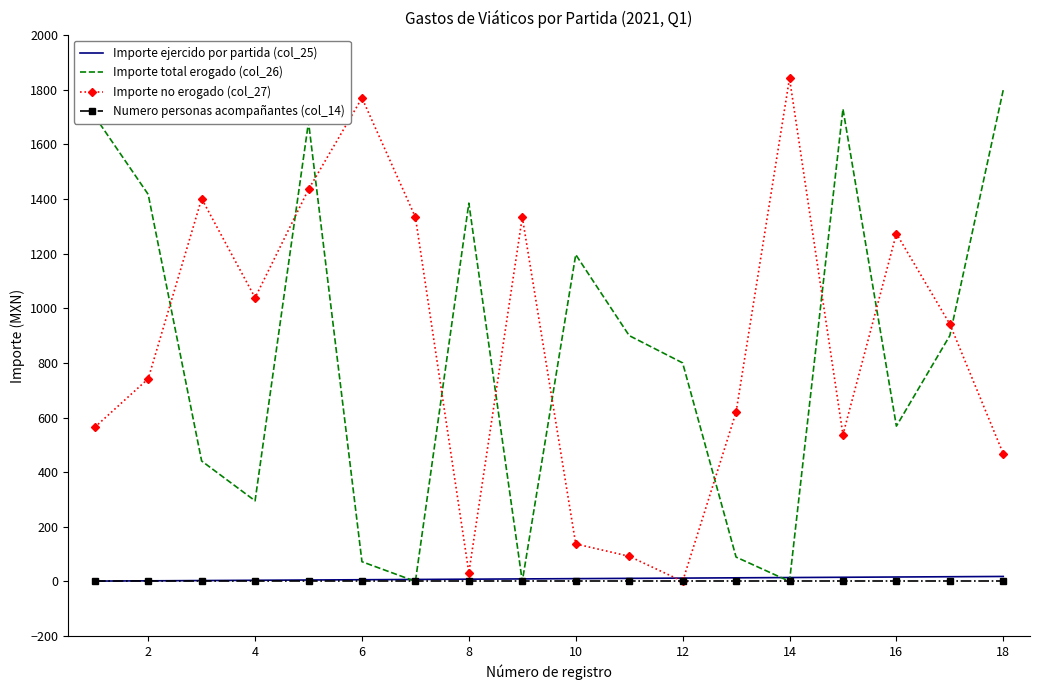

What is the maximum value shown in the chart?

1842.1